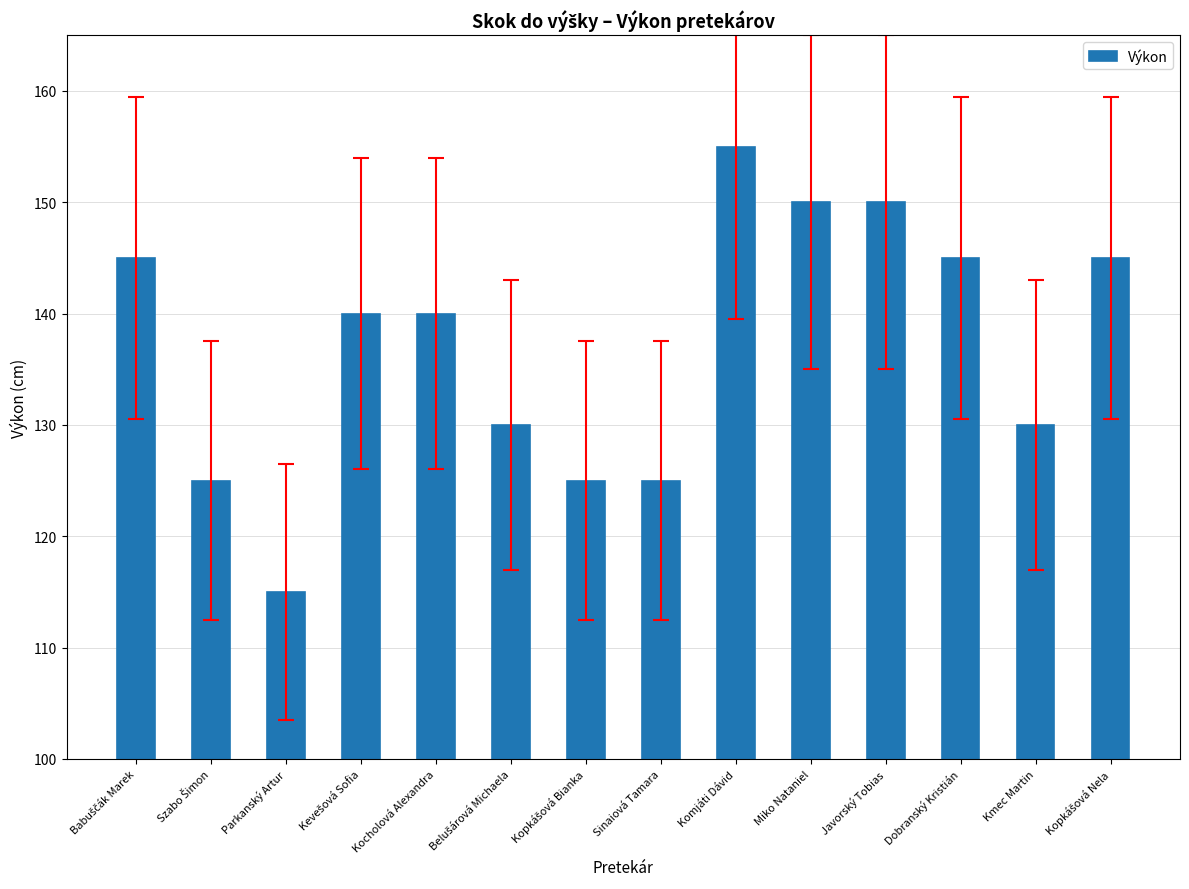

Reading left to right, list all the values displayed in this chart.

145	125	115	140	140	130	125	125	155	150	150	145	130	145